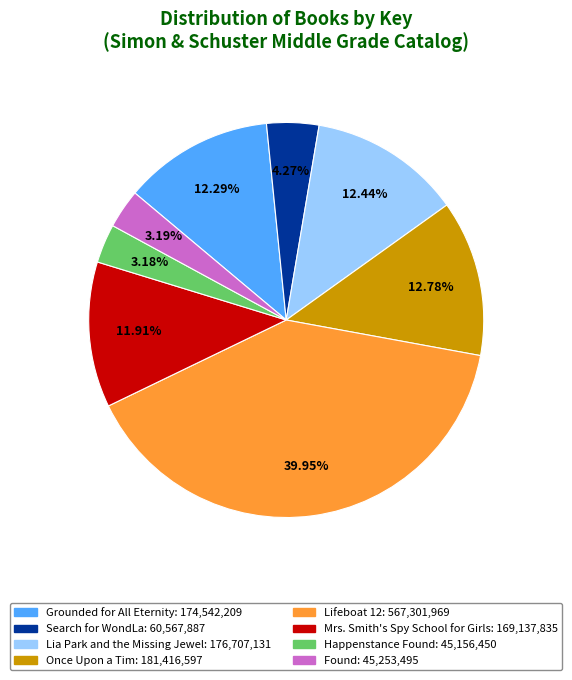

The Grounded for All Eternity slice represents 12% of the pie. True or false?

True